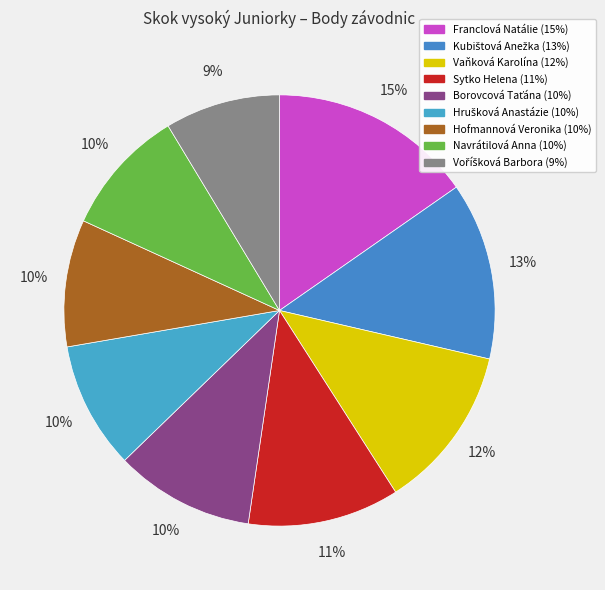

Count the number of slices in the pie.

9